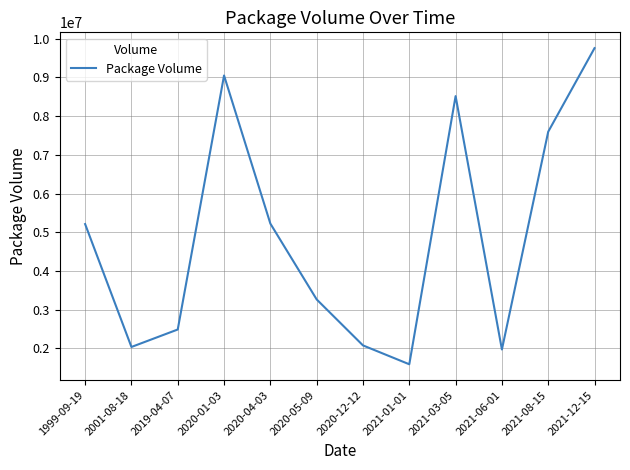

What is the approximate value at 2021-01-01?

1591434